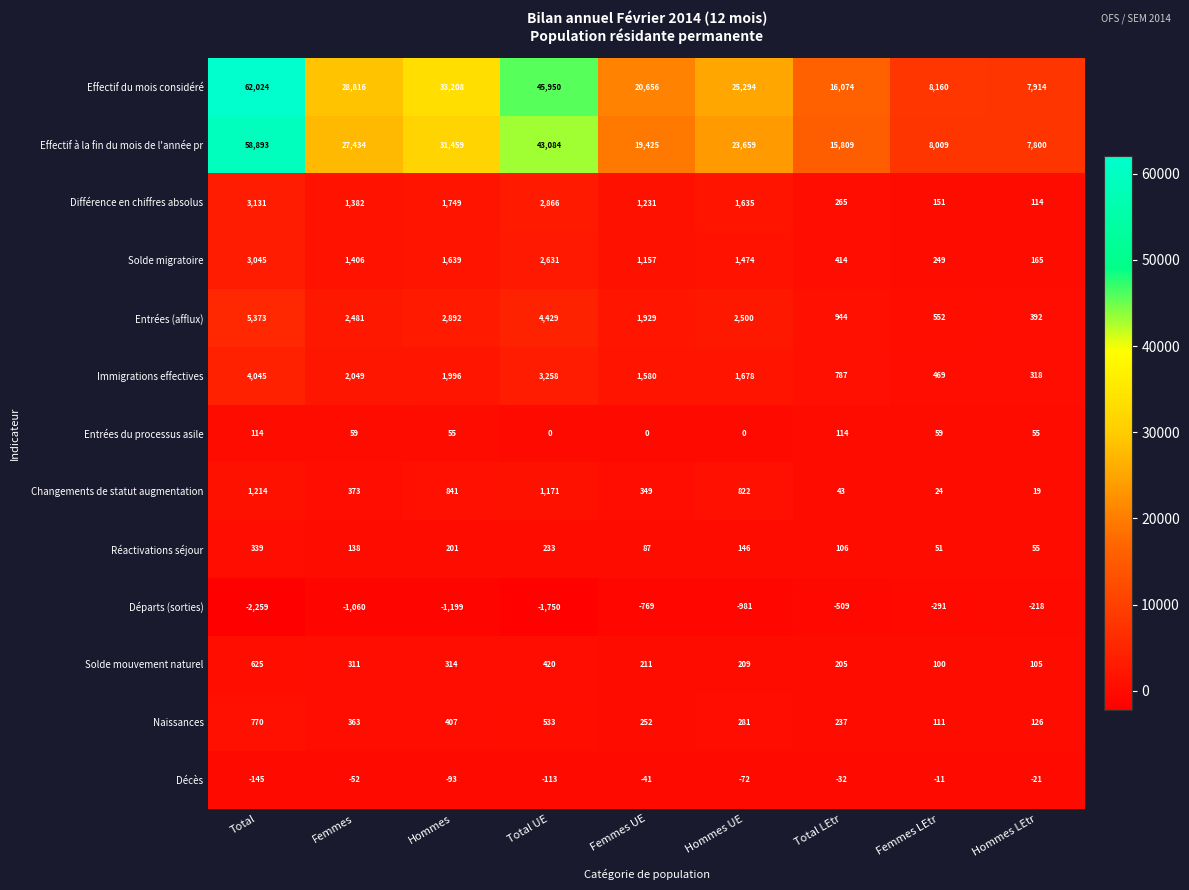

At which label is Solde mouvement naturel closest to 362?

Hommes